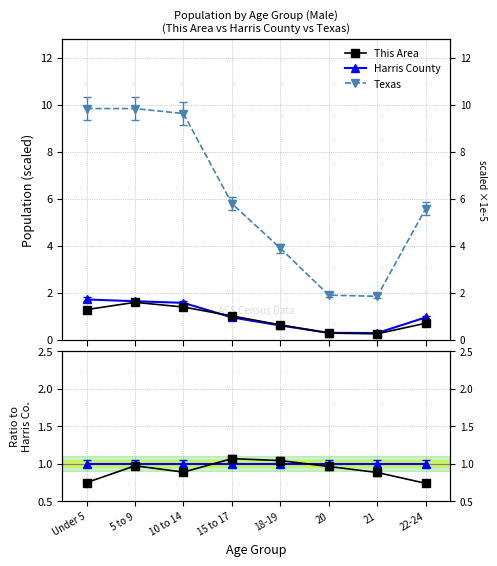

Between 5 to 9 and 18-19, which series saw the biggest shift?

Texas